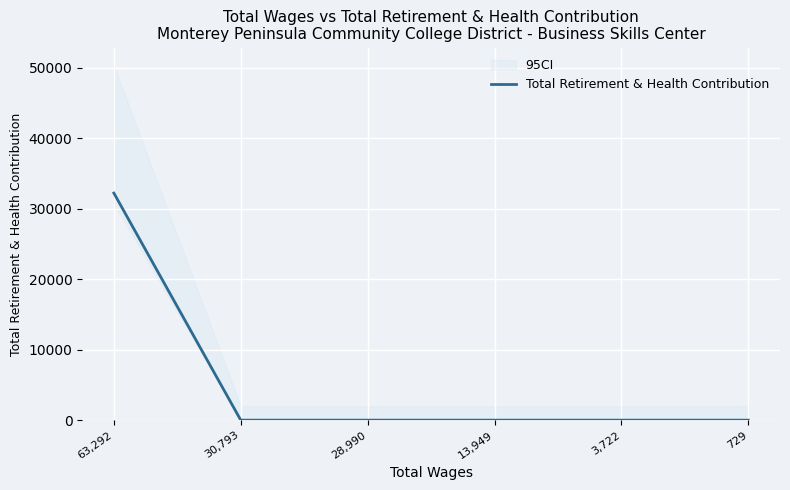

Where is the data nearest to the value 16112?

63,292